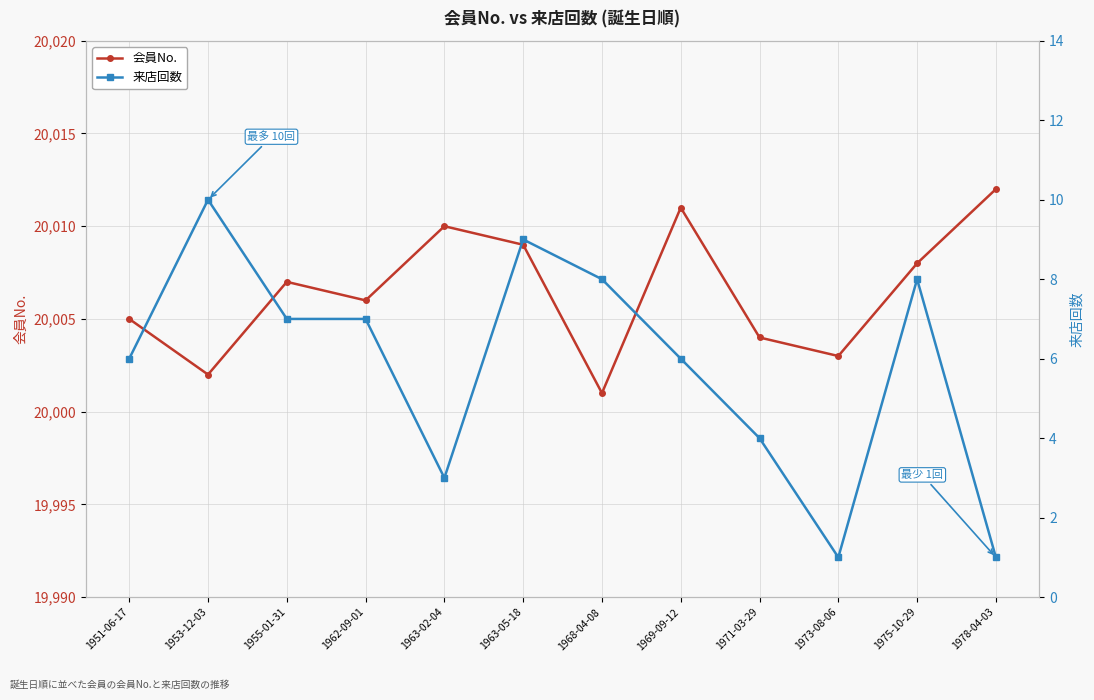

What is the difference between the highest and lowest values at 1955-01-31?

20000